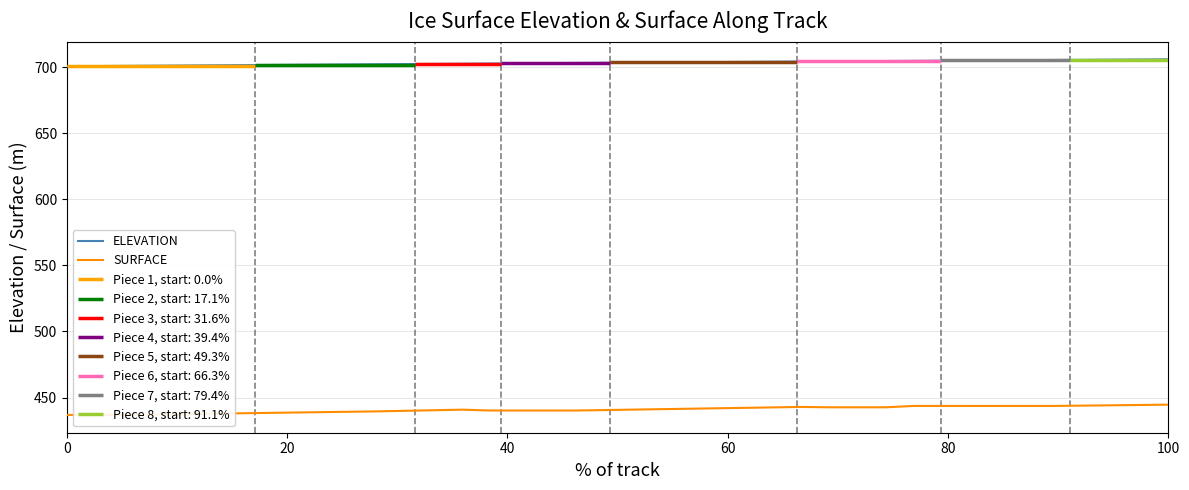

List the series in order of their overall mean, lowest first.

SURFACE, ELEVATION